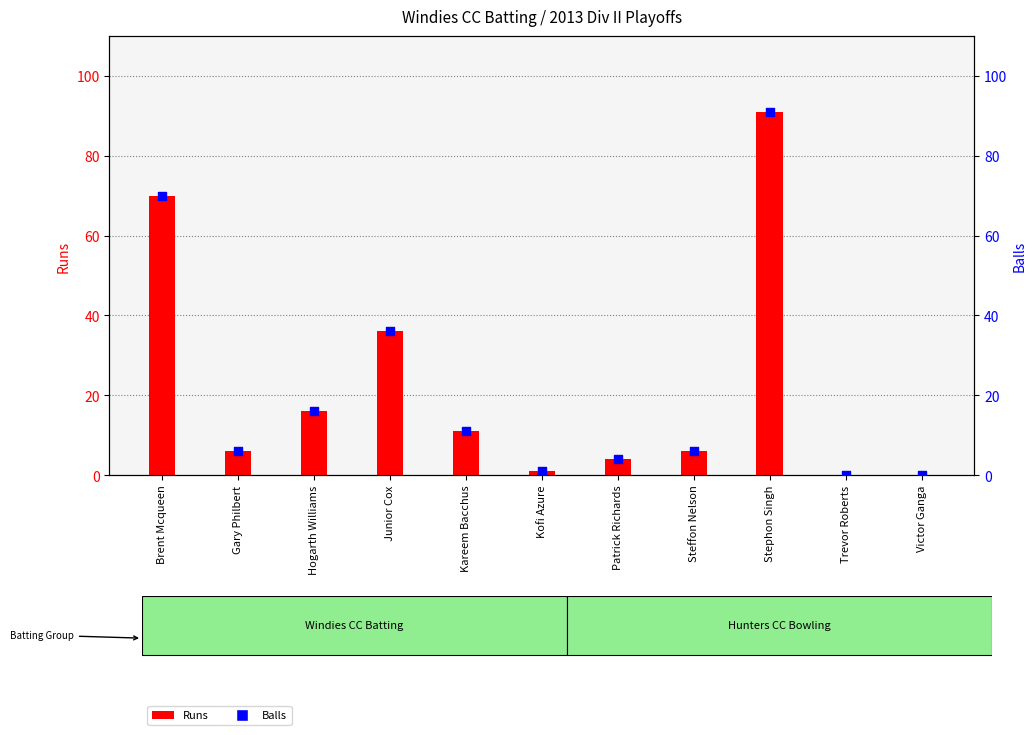

What is the total value across all series at Junior Cox?

72